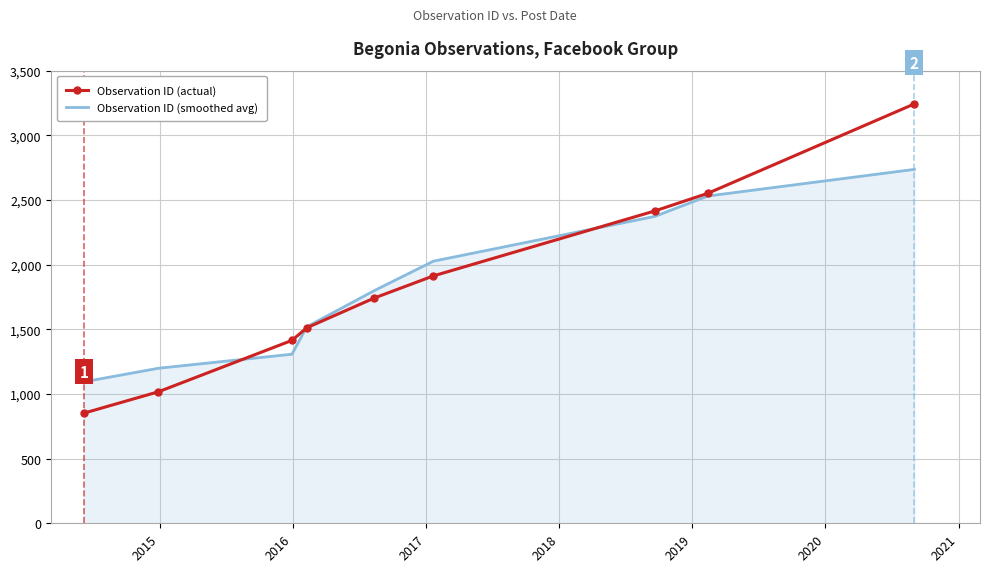

Rank the series by their maximum value, from lowest to highest.

Observation ID (smoothed avg), Observation ID (actual)